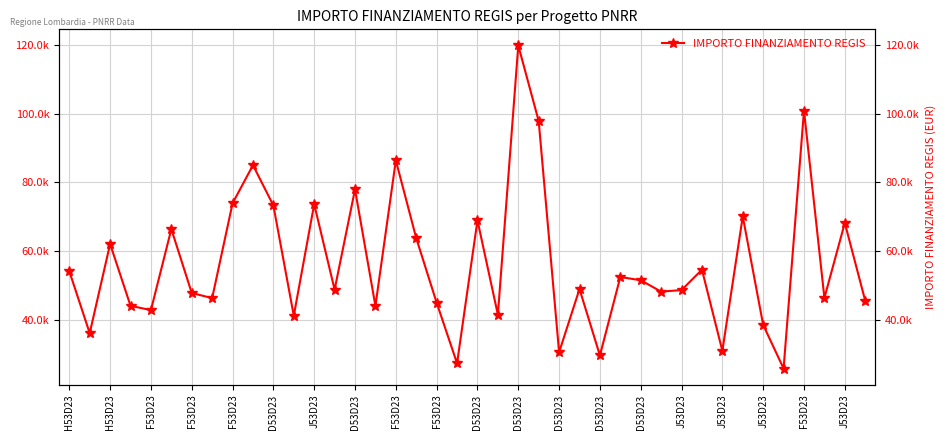

What is the minimum value shown in the chart?

25842.4